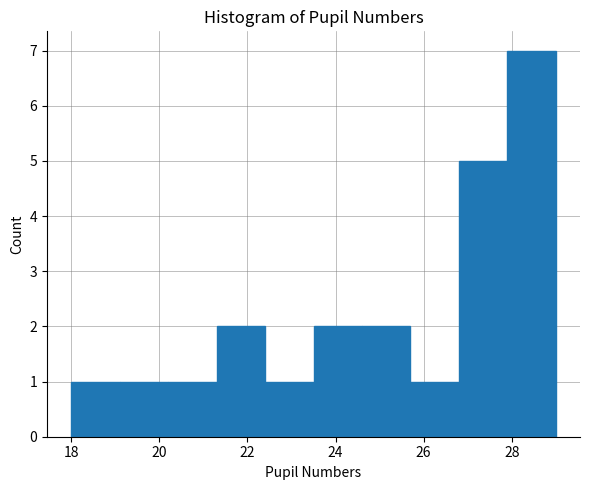

Which range on the x-axis has the tallest bar?

27.9 to 29.0